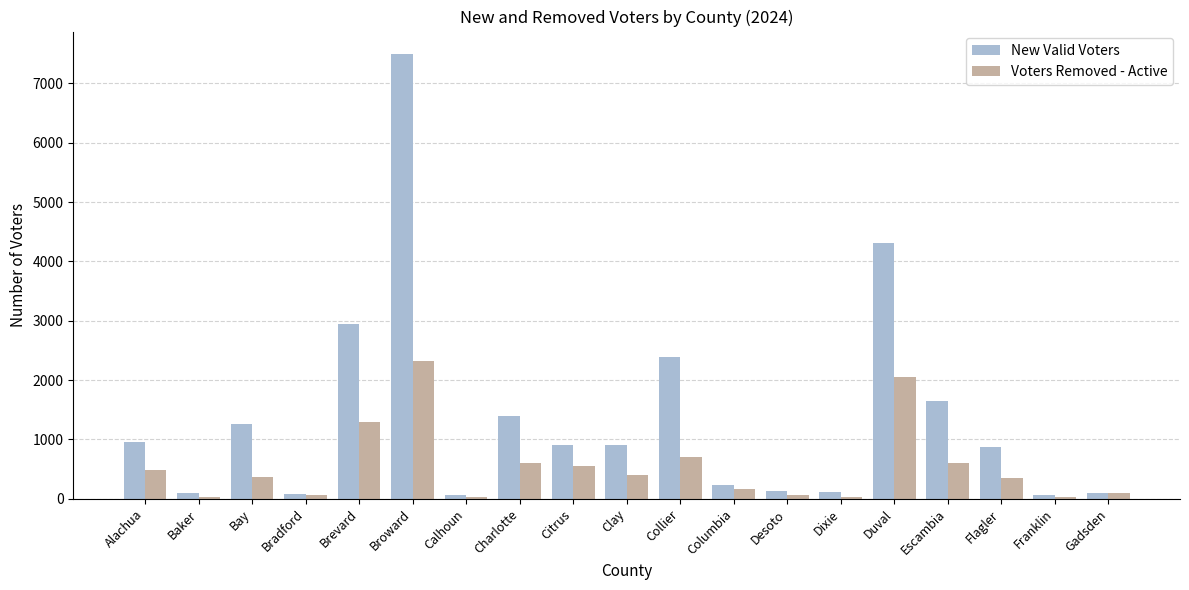

What is the difference between the Voters Removed - Active values at Charlotte and Clay?

200